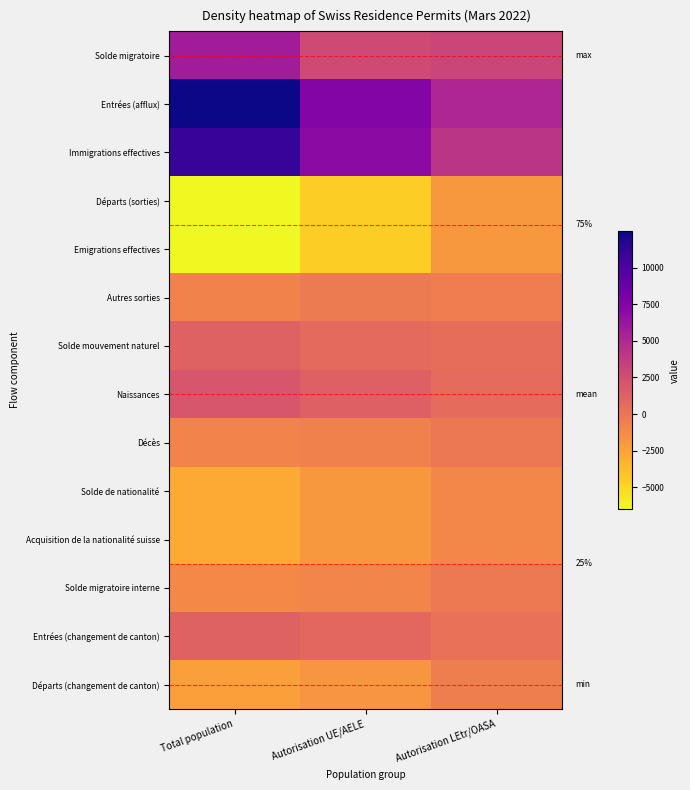

What is the spread (max minus min) of values at Autorisation LEtr/OASA?

6993